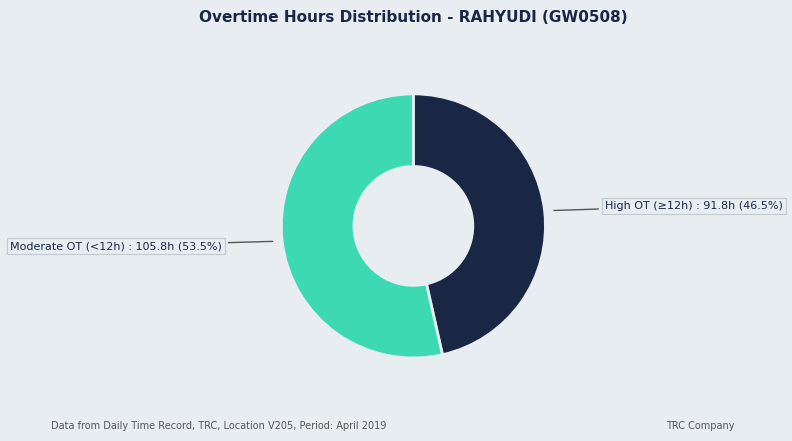

Do High OT (≥12h) and Moderate OT (<12h) together represent more than half of the pie?

Yes